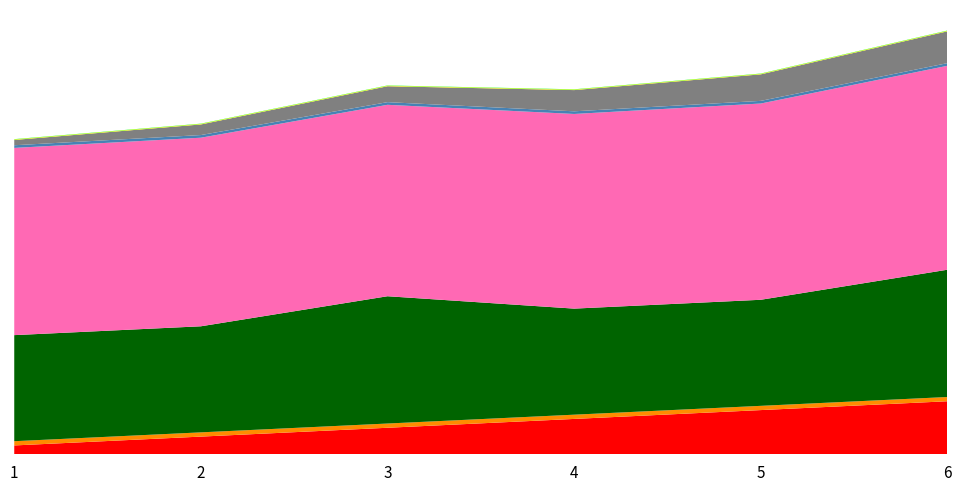

Reading left to right, list all the values displayed in this chart.

Poradie: 1=1.0	2=2.0	3=3.0	4=4.0	5=5.0	6=6.0
Vykon: 1=15.1	2=15.2	3=15.5	4=15.7	5=15.9	6=16.5
Vietor: 1=-0.3	2=-0.3	3=-0.3	4=-0.3	5=-0.3	6=-0.3
Naroden_num: 1=5.0	2=5.0	3=6.0	4=5.0	5=5.0	6=6.0